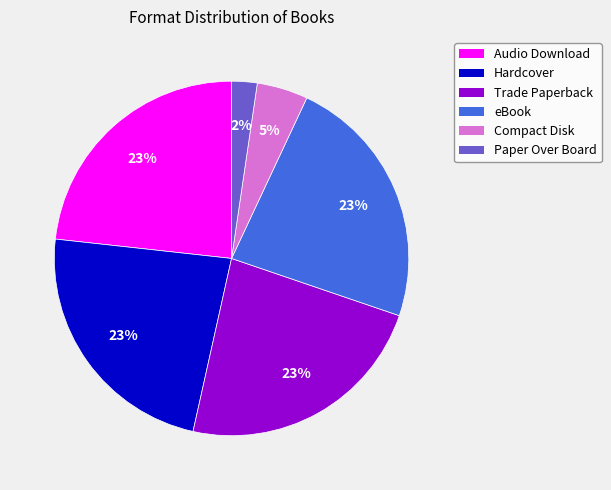

To the nearest percent, what is the average slice percentage?

17%